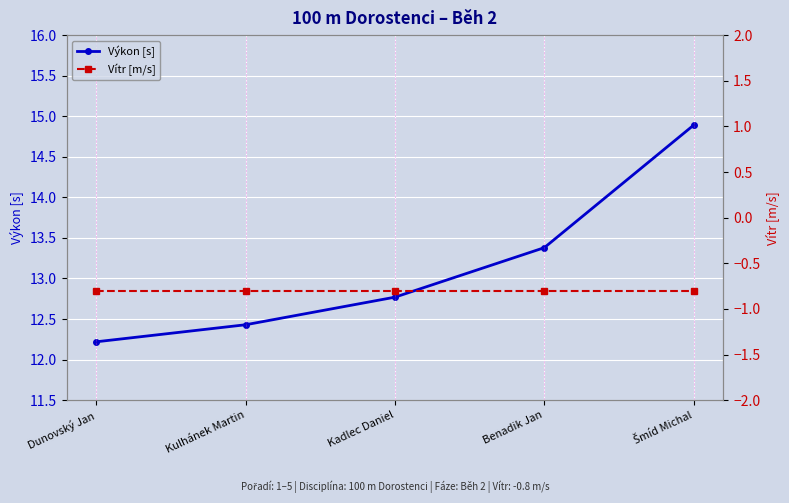

What is the total value across all series at Kulhánek Martin?

11.6